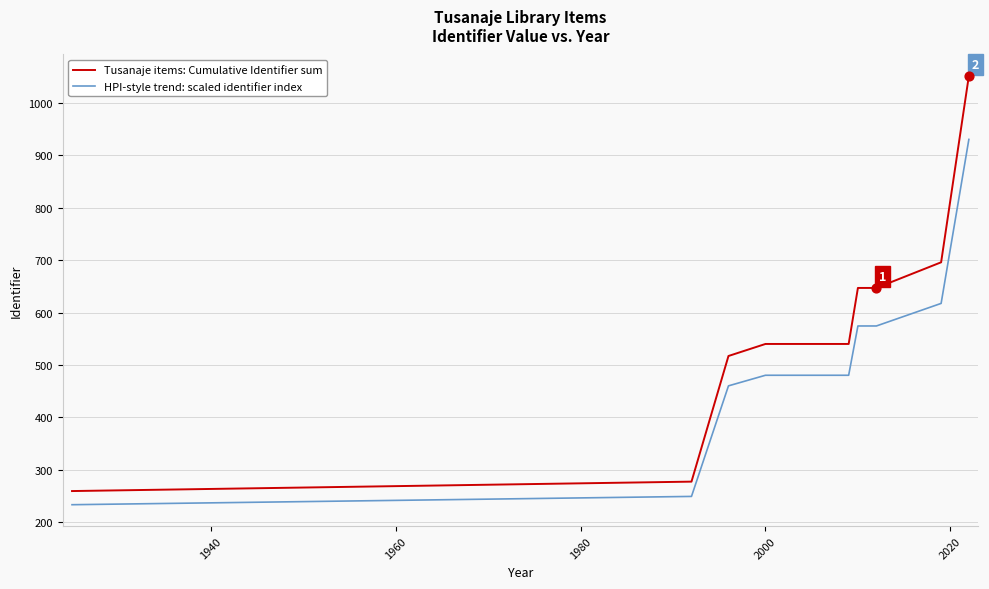

Which series has the largest range (max minus min)?

Tusanaje items: Cumulative Identifier sum